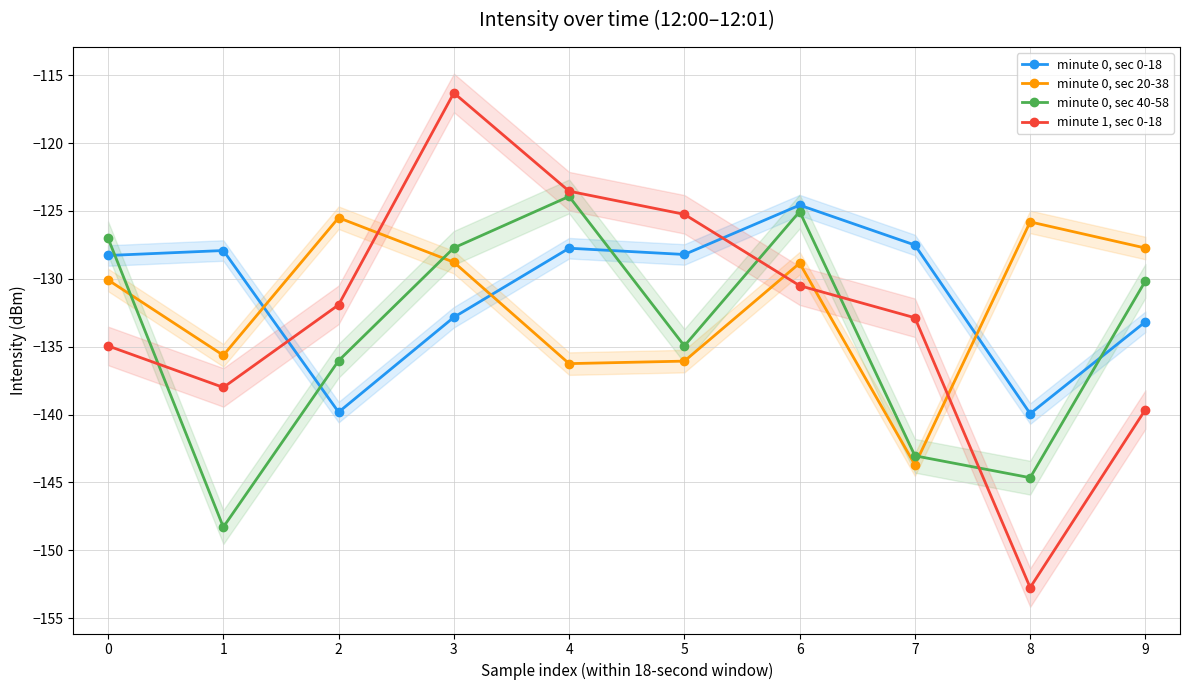

True or false: minute 1, sec 0-18 has more than 2 points higher than both neighbors.

False